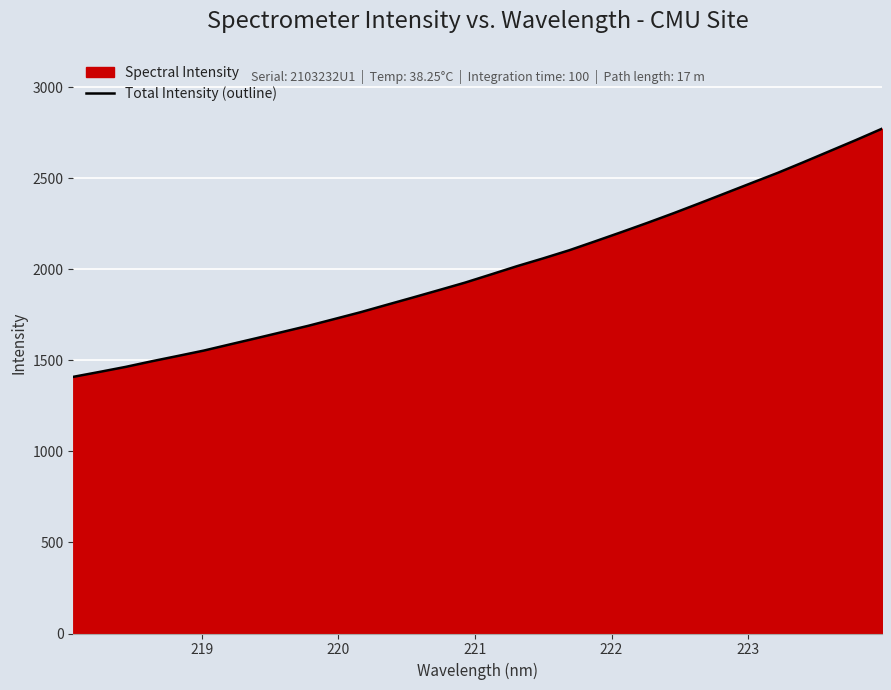

How many data points are above 1972?

16